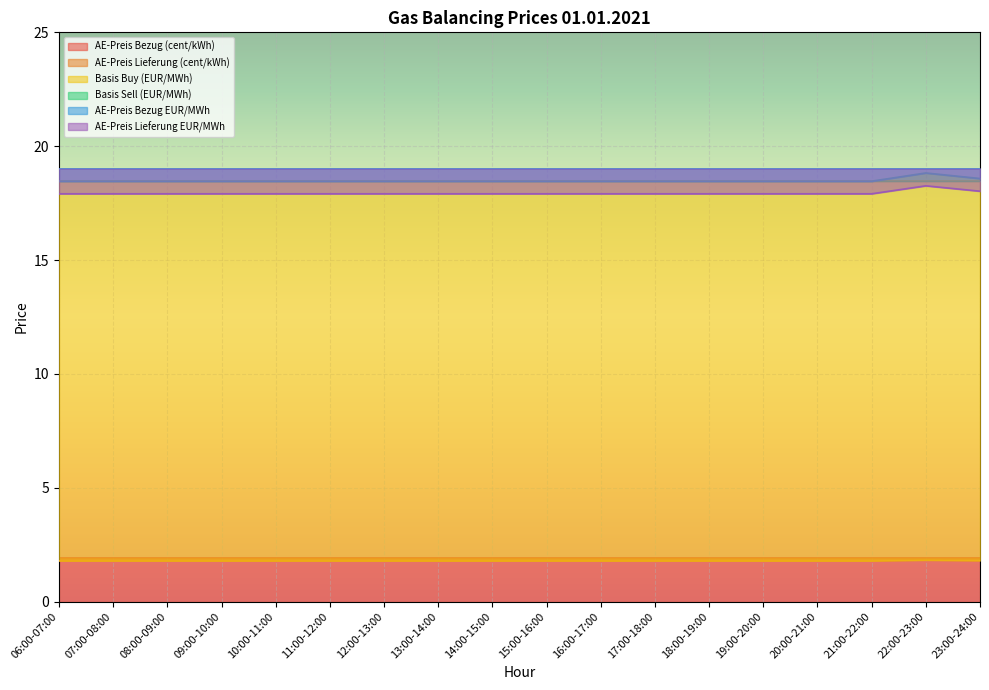

Read the AE-Preis Lieferung EUR/MWh value at 17:00-18:00.

17.9